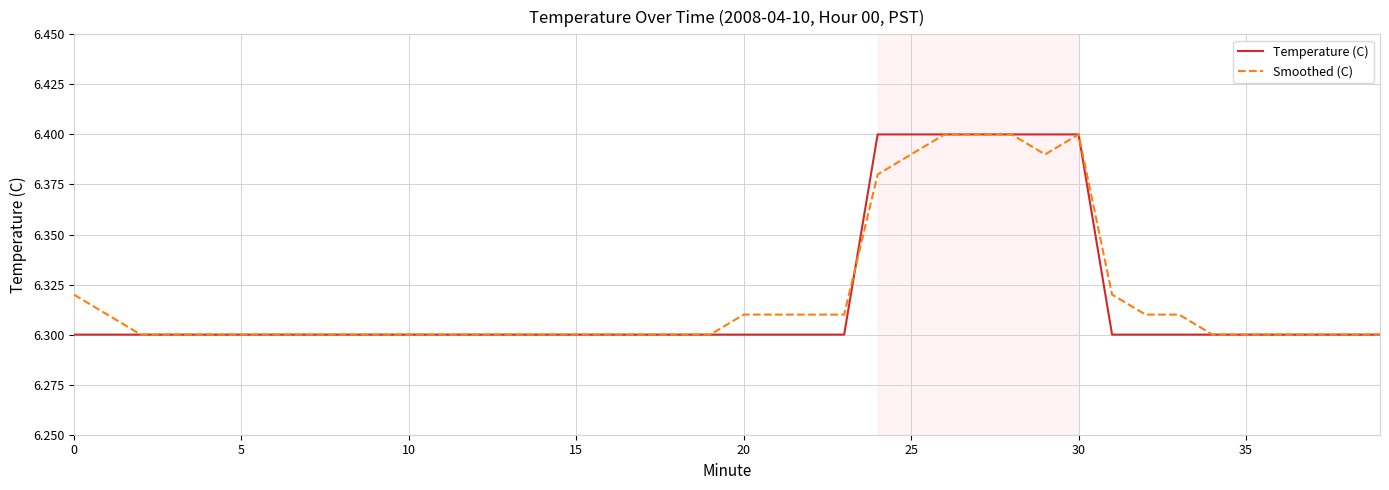

True or false: Temperature (C) has more than 0 points higher than both neighbors.

False